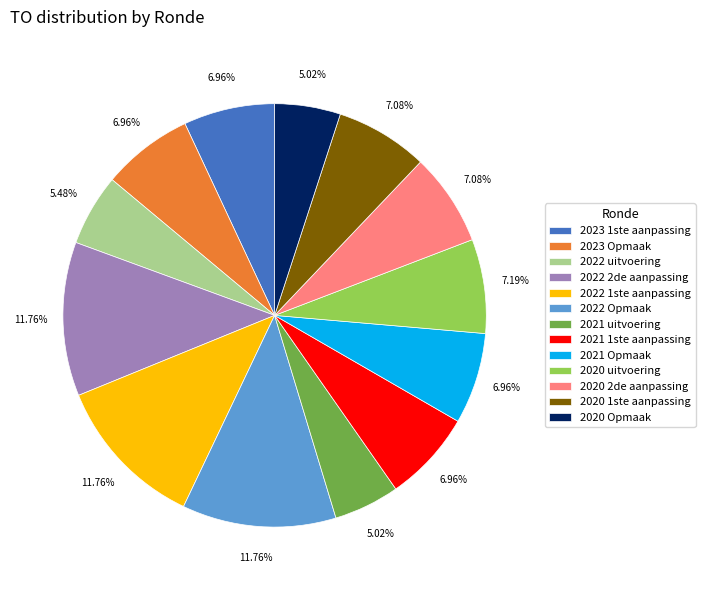

True or false: 2022 2de aanpassing accounts for 12% of the total.

True